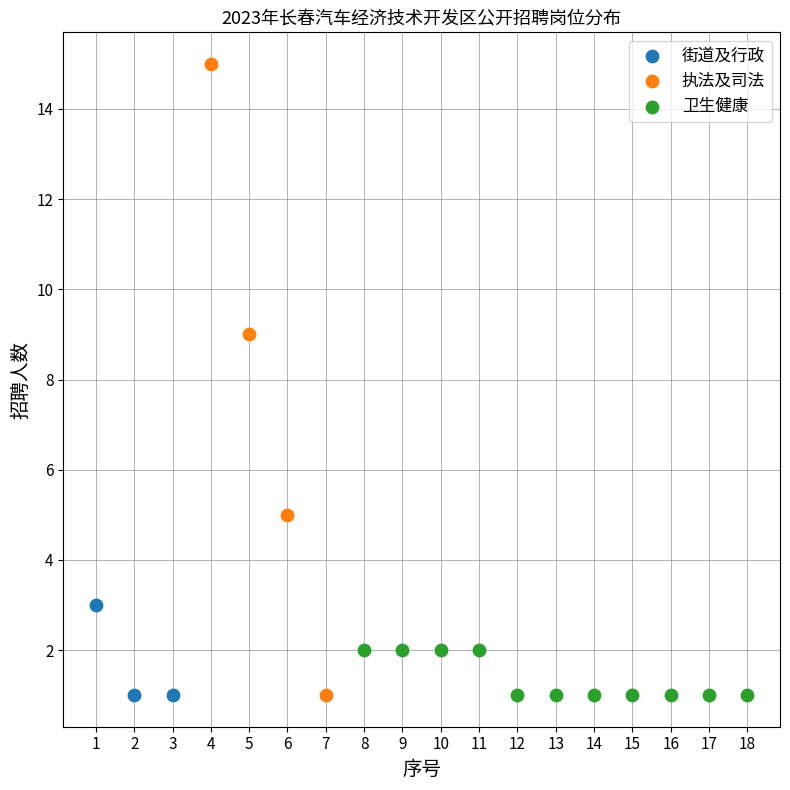

Which series reaches the maximum Y coordinate?

执法及司法